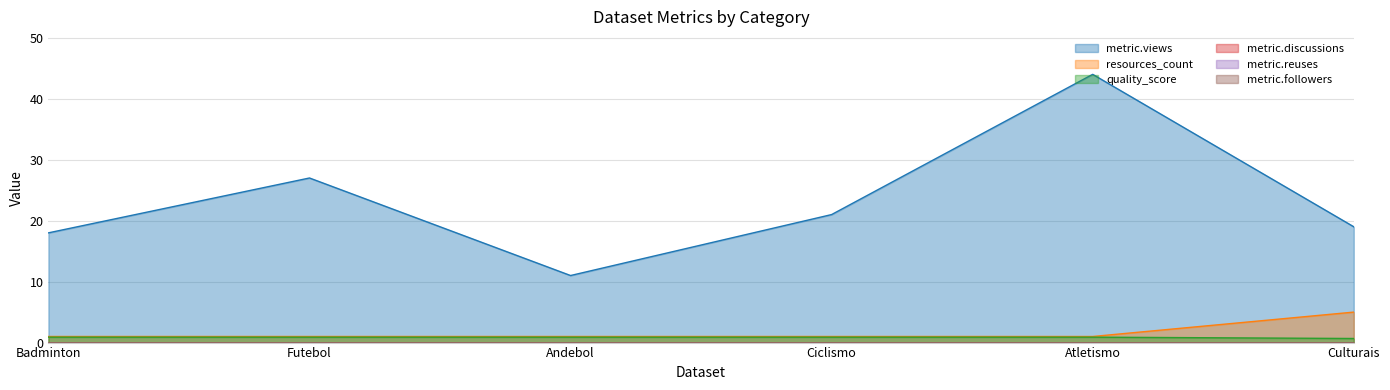

What is the difference between the highest and lowest values at Futebol?

26.1